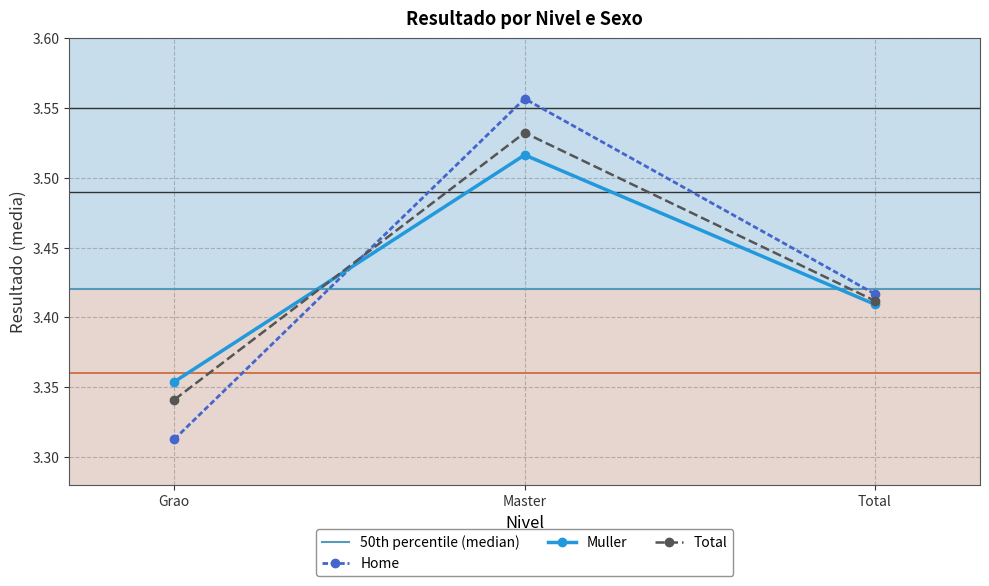

Reading left to right, list all the values displayed in this chart.

Home: 3.3	3.6	3.4
Muller: 3.4	3.5	3.4
Total: 3.3	3.5	3.4